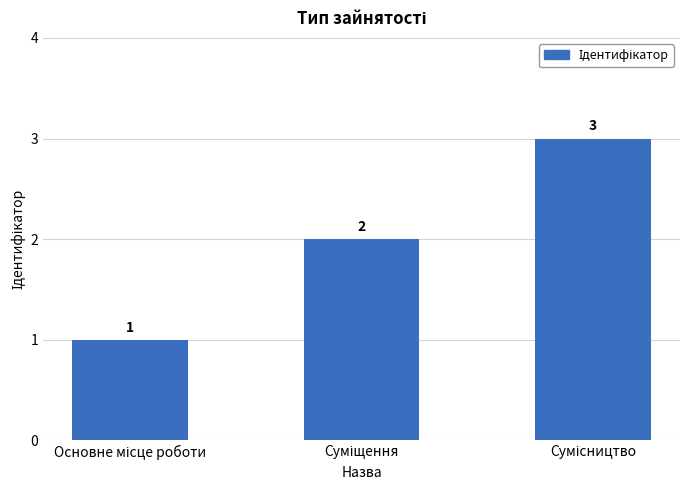

How many values are between 1 and 3?

3